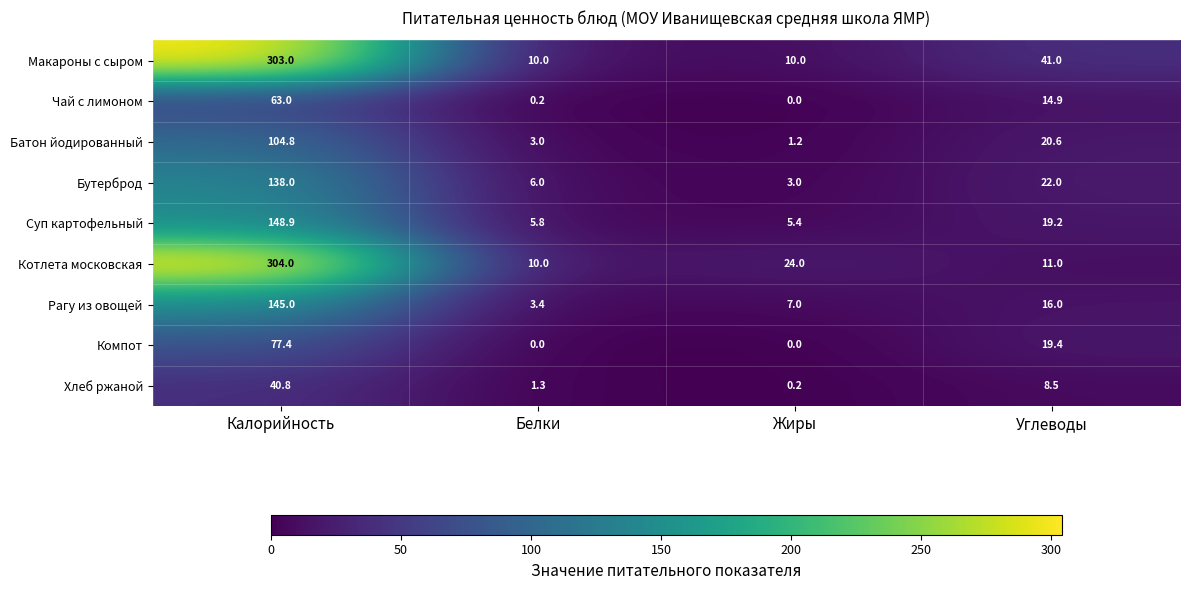

How many values in the Компот series are below 19?

2